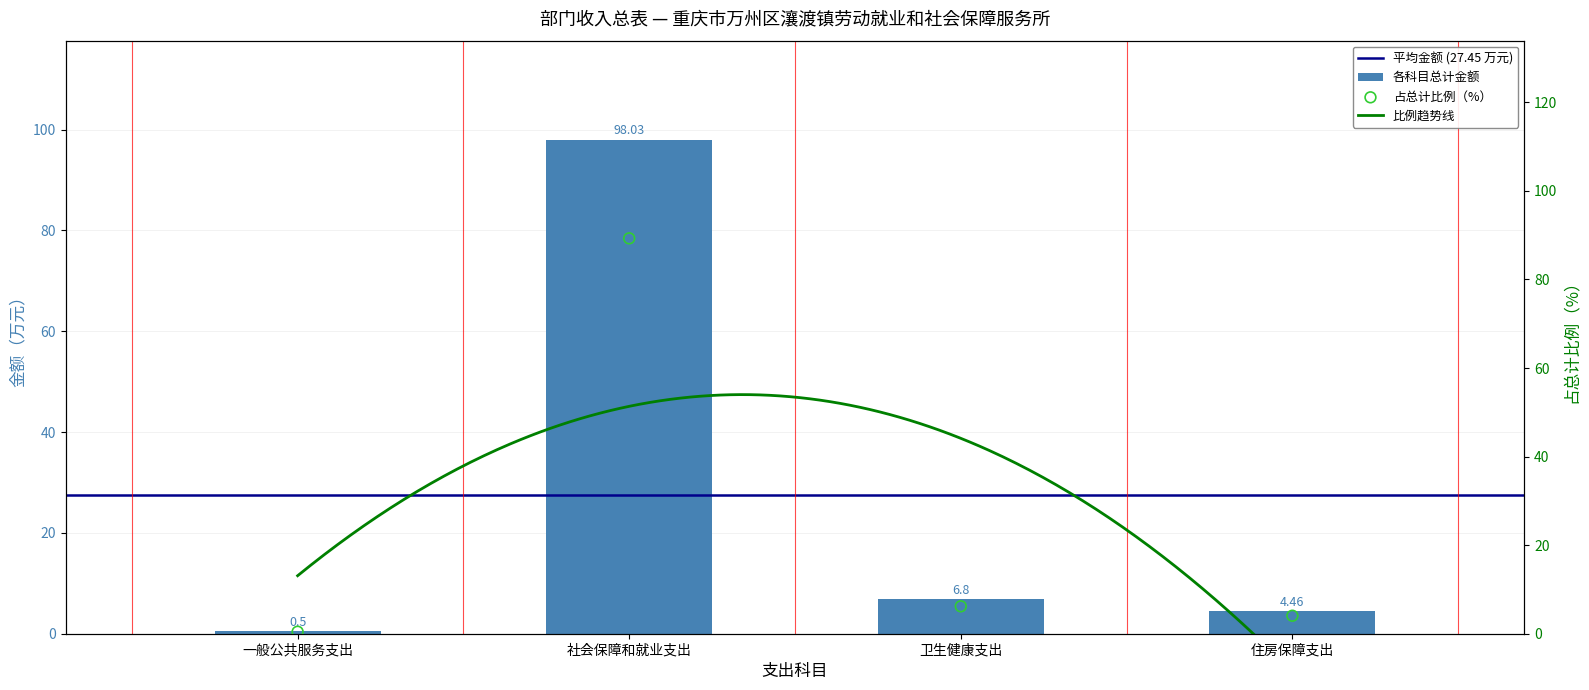

At how many categories does at least one series exceed 75?

1